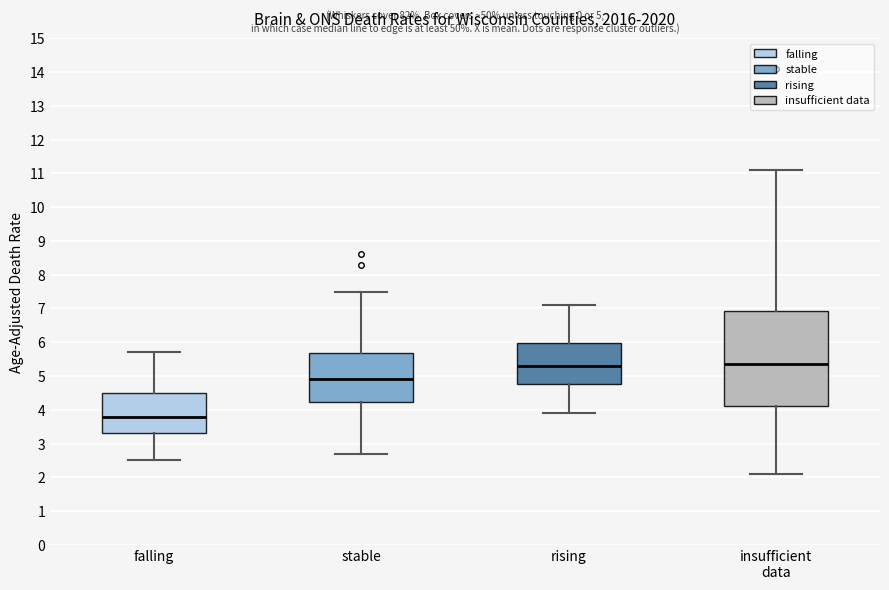

Comparing the boxes themselves (not the whiskers), which one is the tallest?

insufficient data